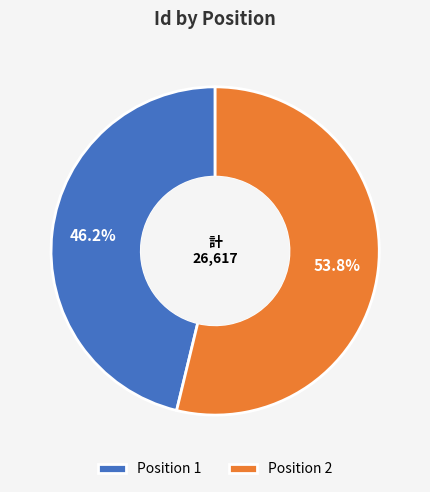

Is the sum of Position 1 and Position 2 greater than half?

Yes